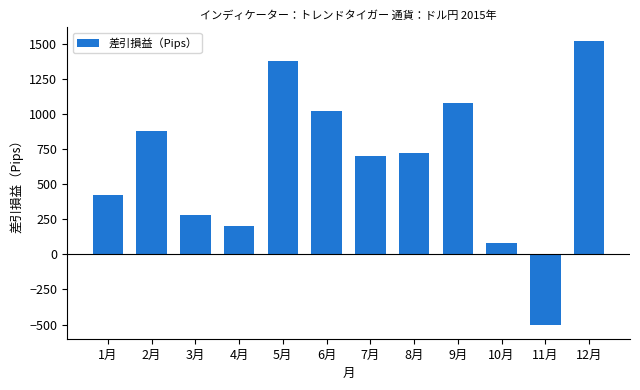

Reading right to left, list all the values displayed in this chart.

12月=1520	11月=-500	10月=80	9月=1080	8月=720	7月=700	6月=1020	5月=1380	4月=200	3月=280	2月=880	1月=420